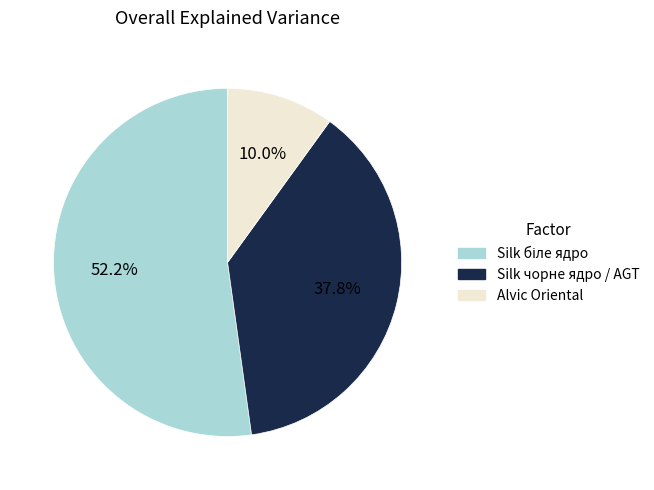

Does any single category account for the majority?

Yes